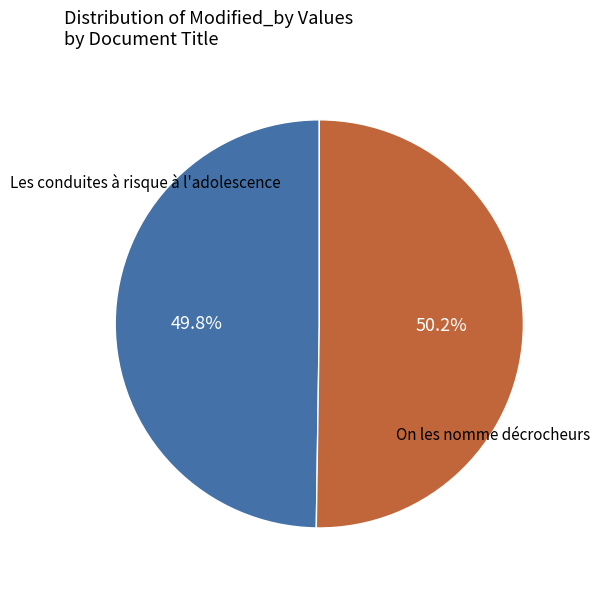

Approximately how many times larger is the value at On les nomme décrocheurs compared to Les conduites à risque à l'adolescence?

1.0